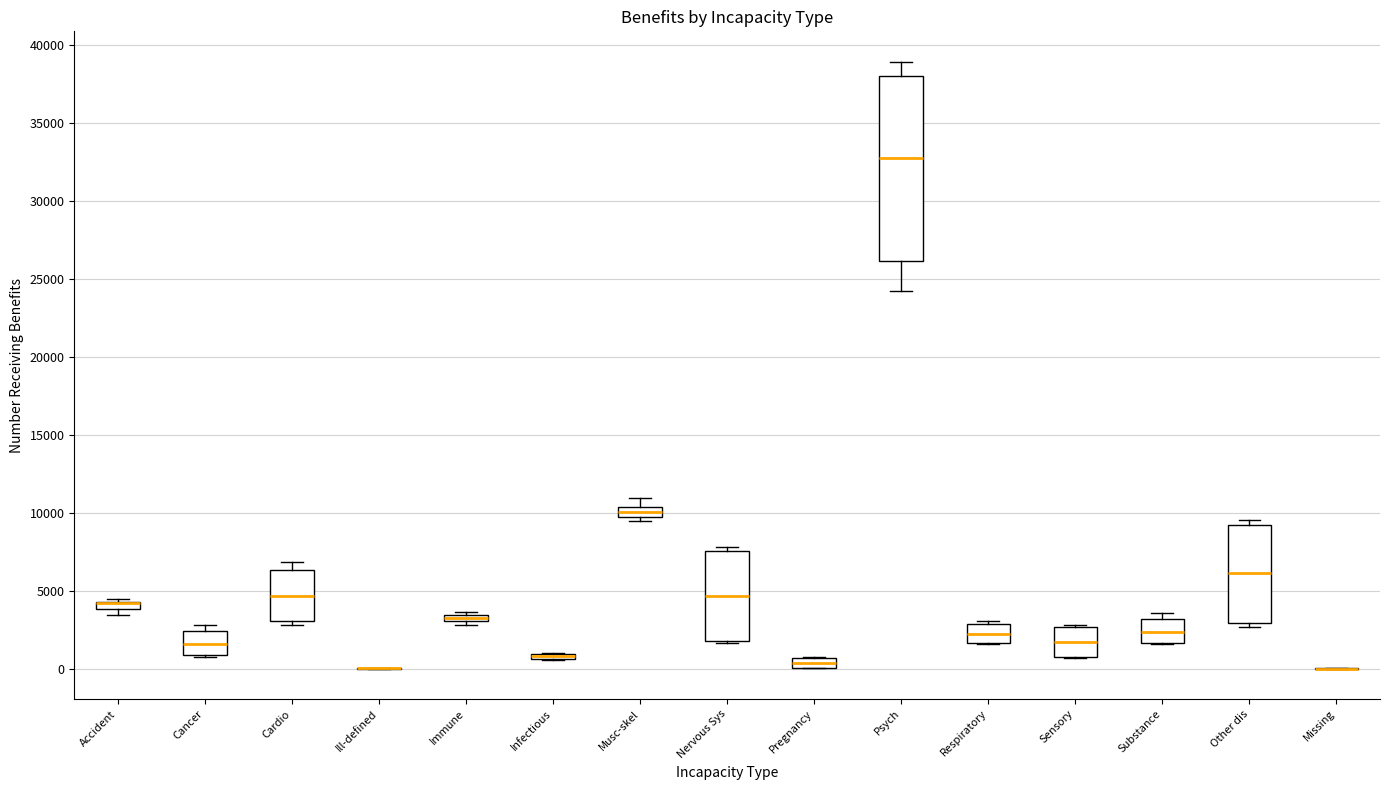

Comparing the boxes themselves (not the whiskers), which one is the tallest?

Psych